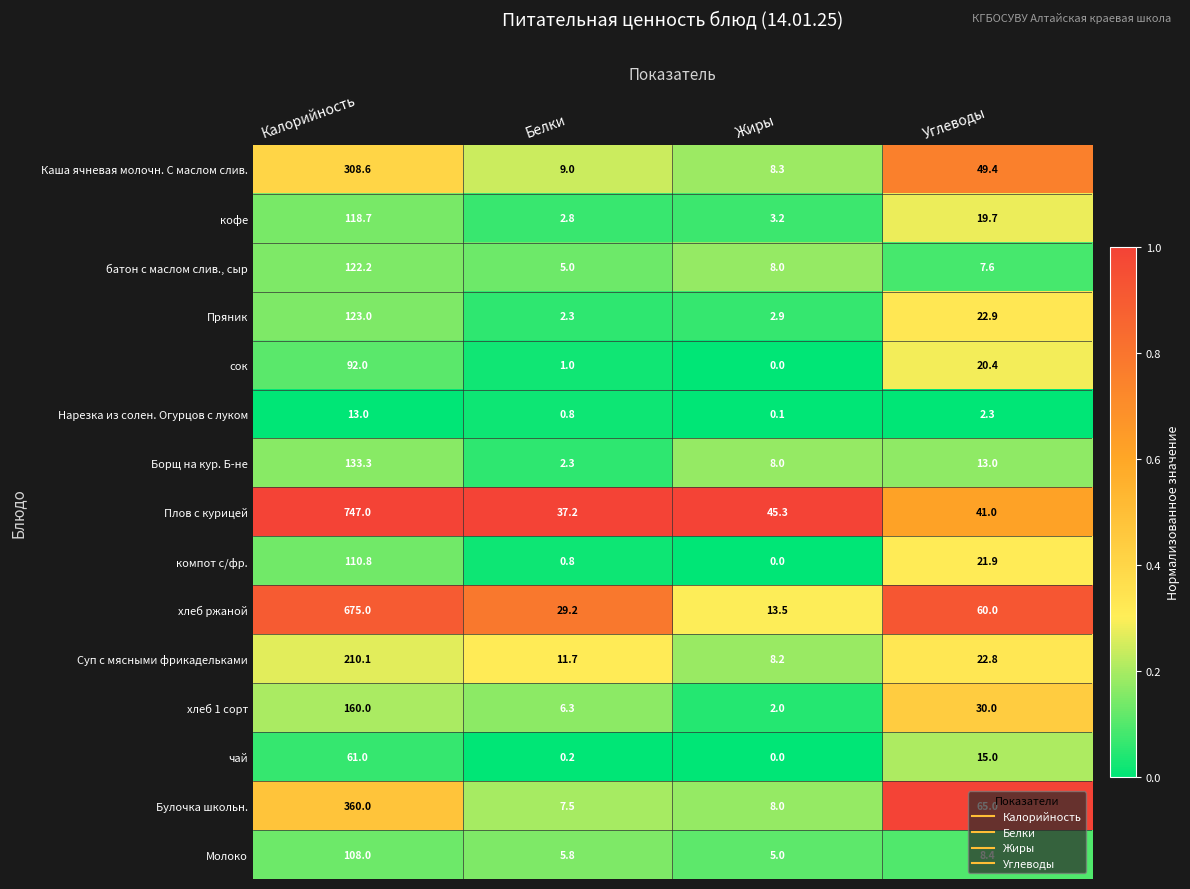

Which series has the widest spread of values?

Плов с курицей